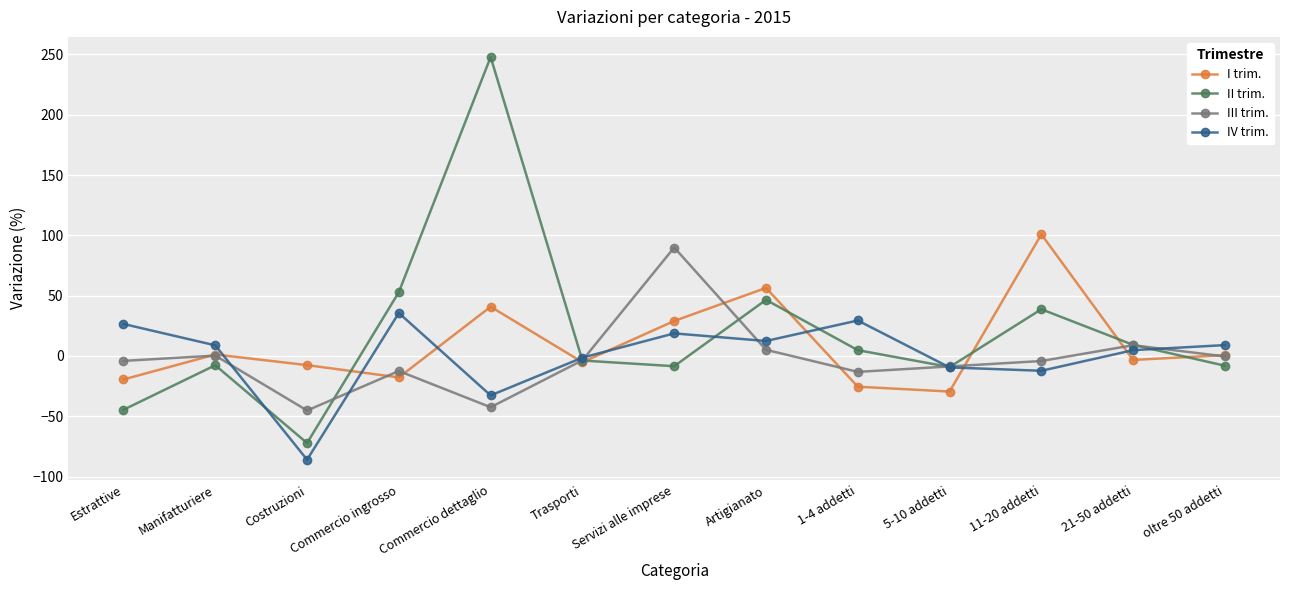

Does the chart display data point markers on the line(s)?

Yes